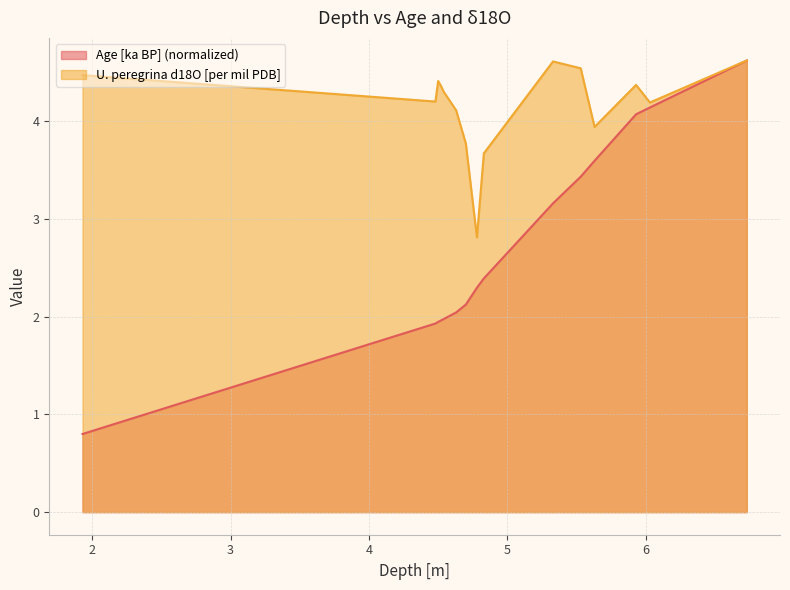

Where is U. peregrina d18O [per mil PDB] nearest to the value 3?

4.78